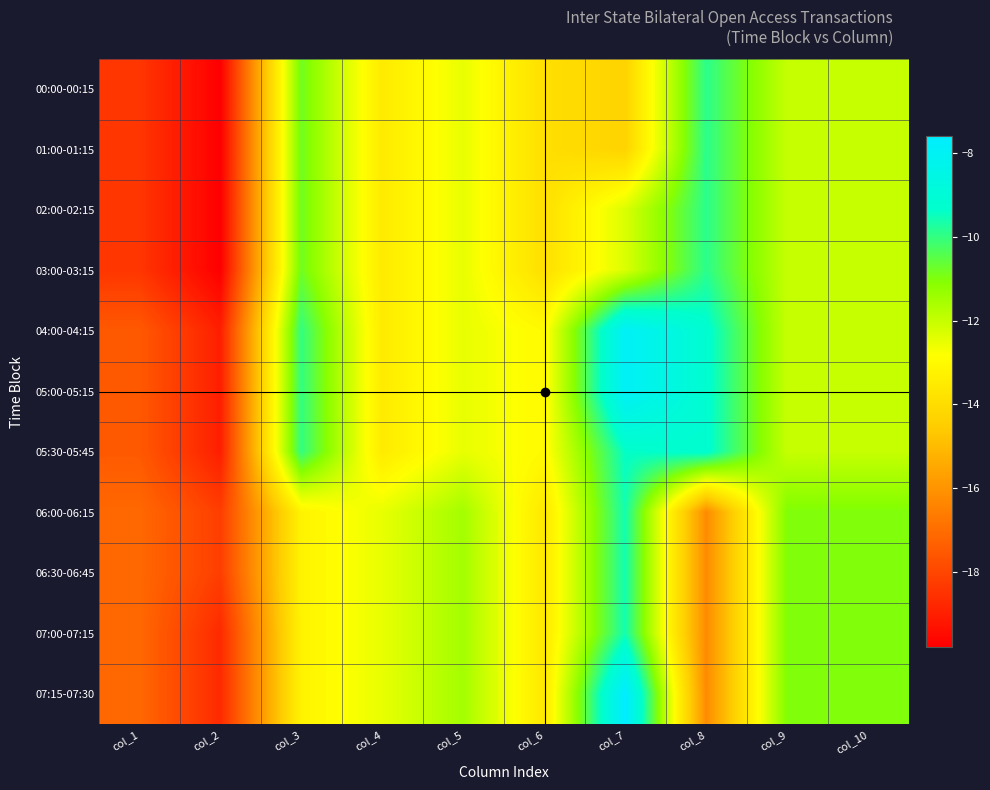

What is the difference between the highest and lowest values at col_10?

1.0